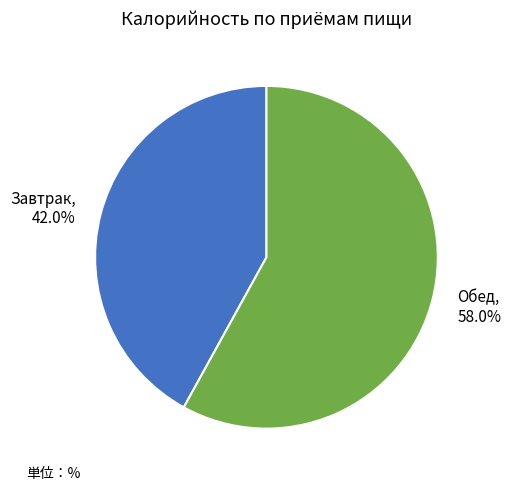

To the nearest percent, what is the average slice percentage?

50%